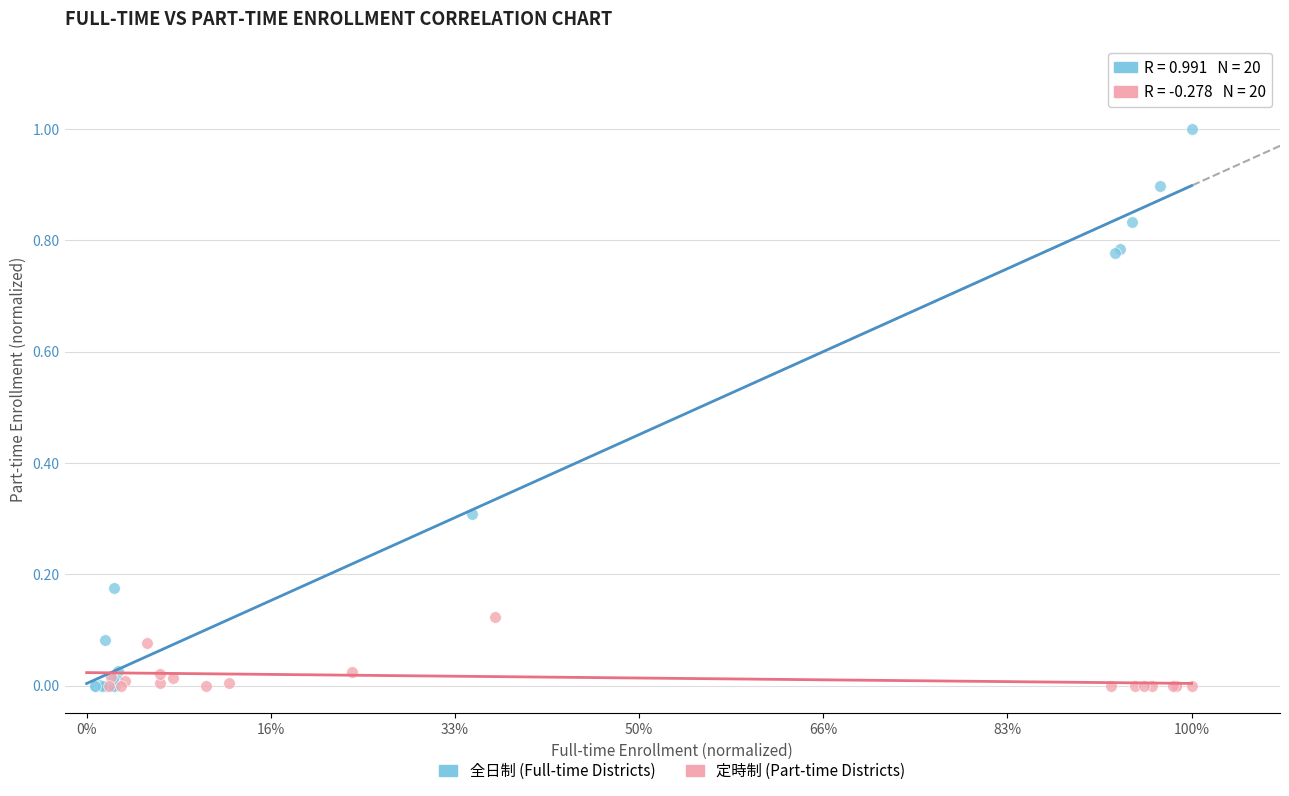

Which series has the largest Y range (max minus min)?

全日制 (Full-time Districts)